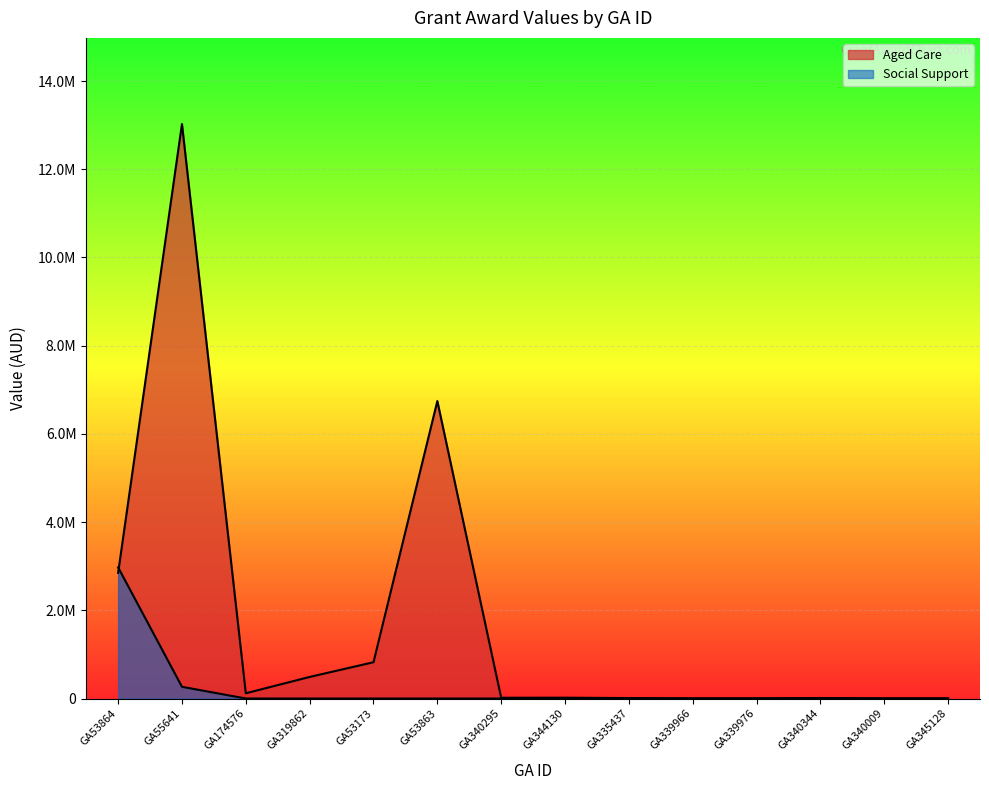

Between GA53864 and GA53173, which series saw the biggest shift?

Social Support